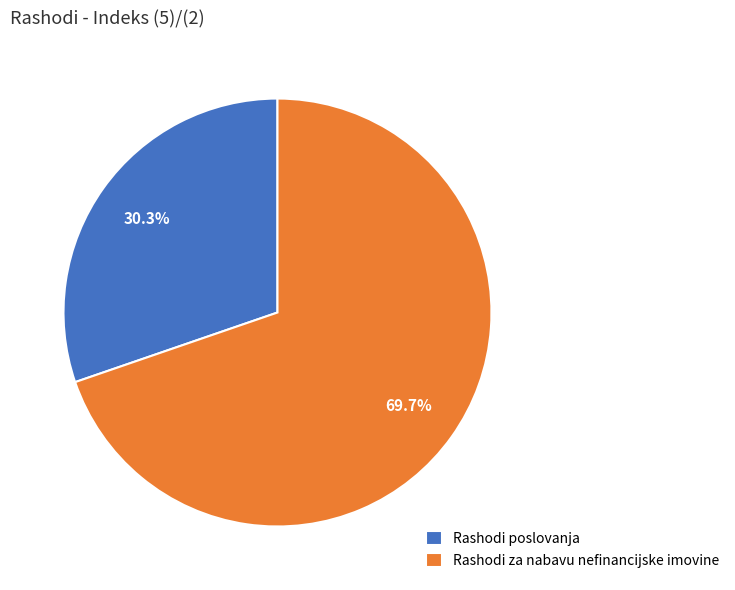

Is the sum of Rashodi poslovanja and Rashodi za nabavu nefinancijske imovine greater than half?

Yes